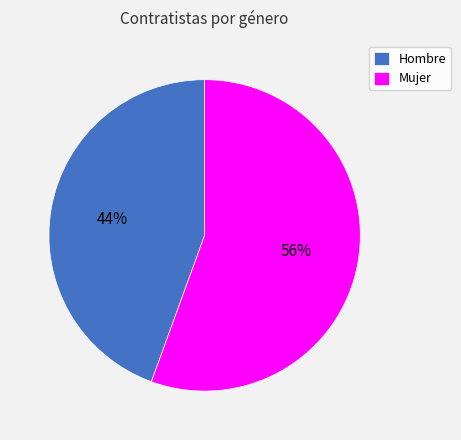

Between Hombre and Mujer, which is larger?

Mujer